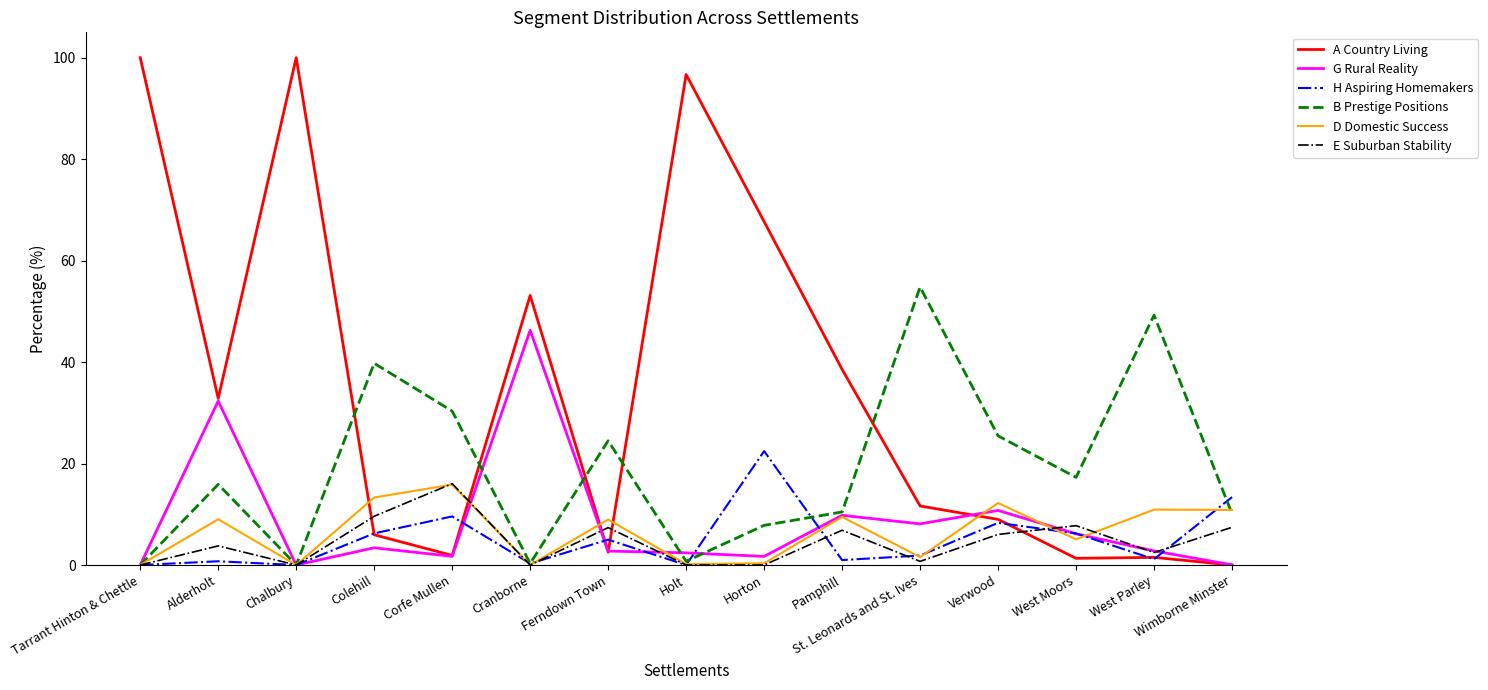

What position from the left is Horton?

9